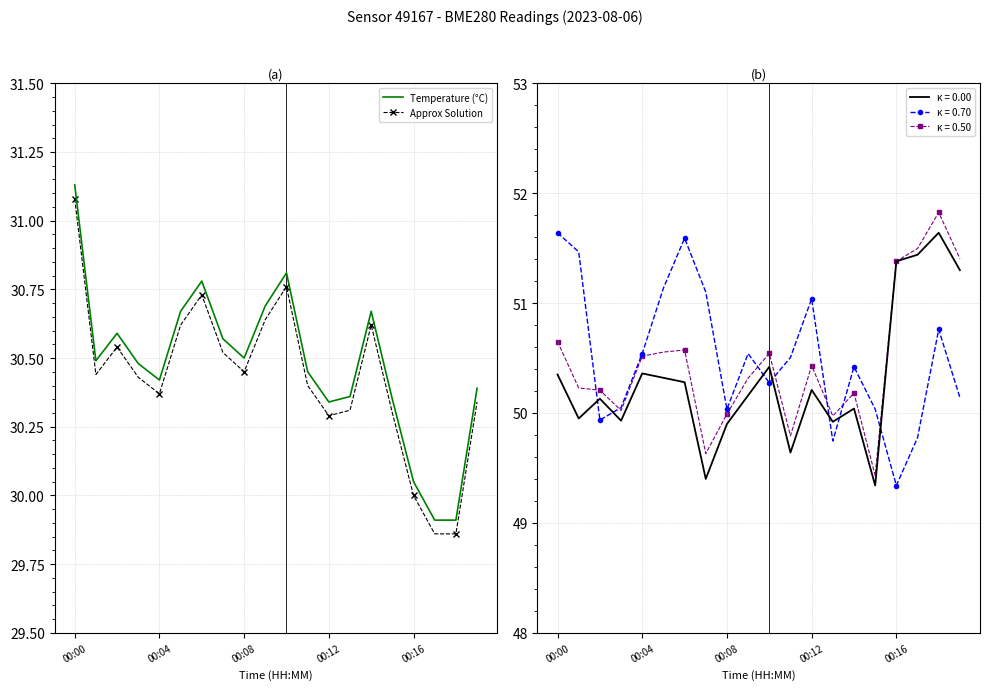

Is it true that Temperature (°C) equals 30.8 at 6?

True